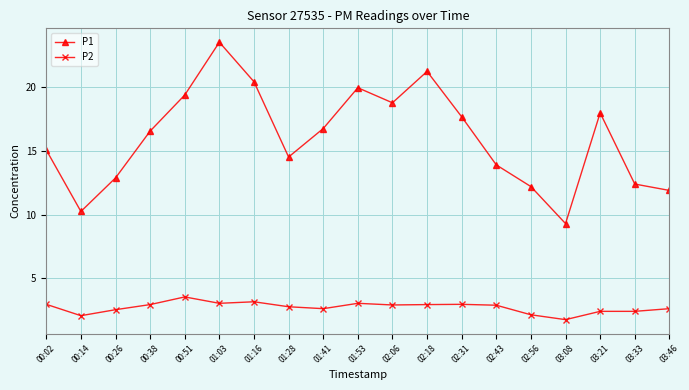

Is this an area chart (filled region under the line)?

No